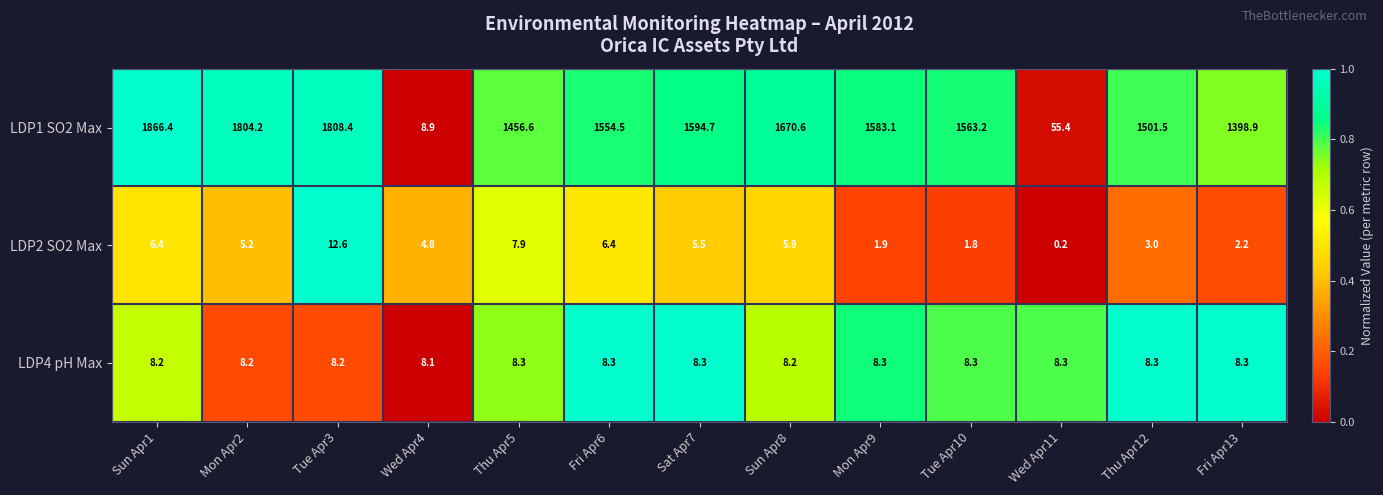

Which series has the largest range (max minus min)?

LDP1 SO2 Max